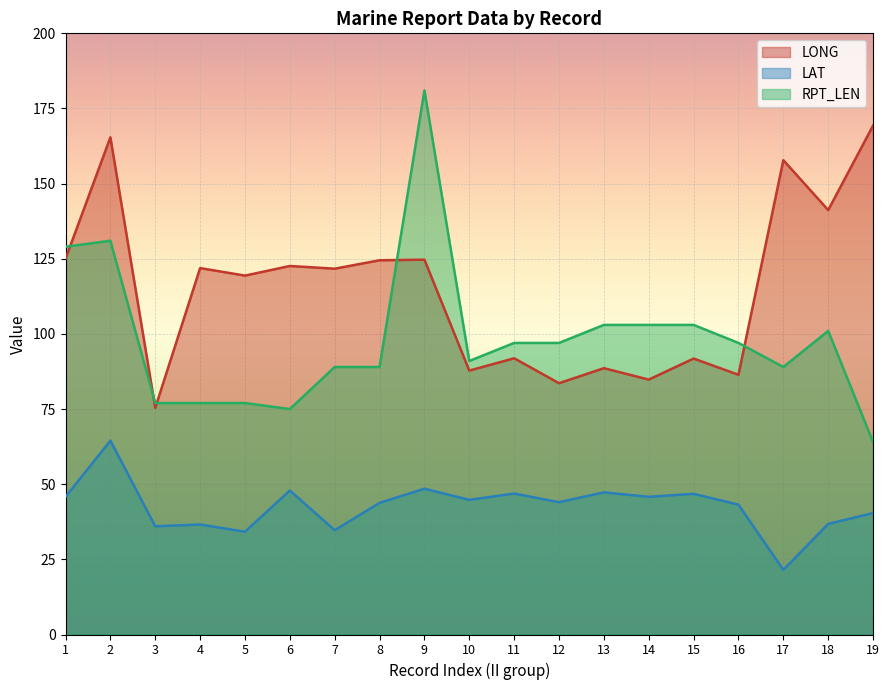

What is the average value of the LAT series?

42.6